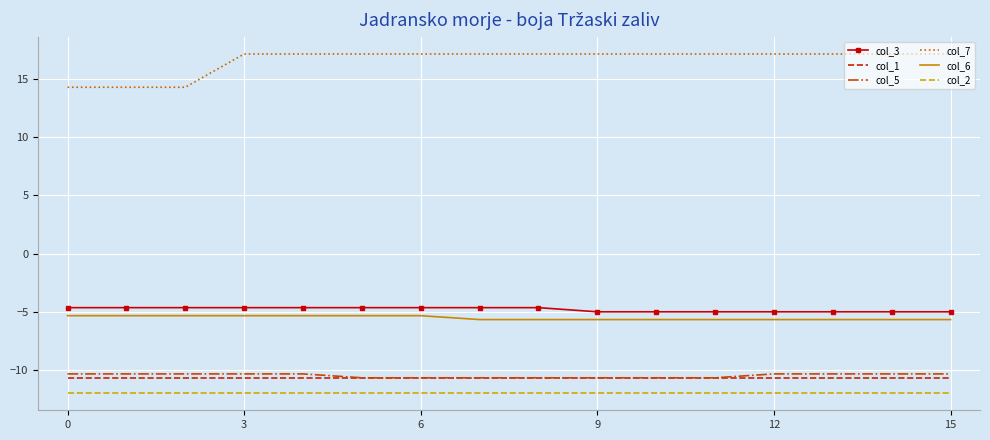

Which series has the widest spread of values?

col_7